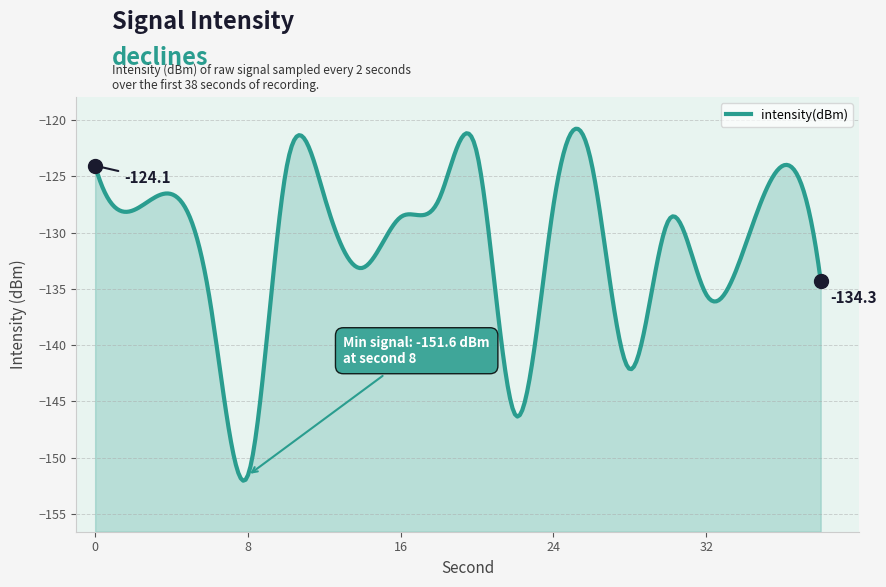

How many categories are shown in the chart?

20